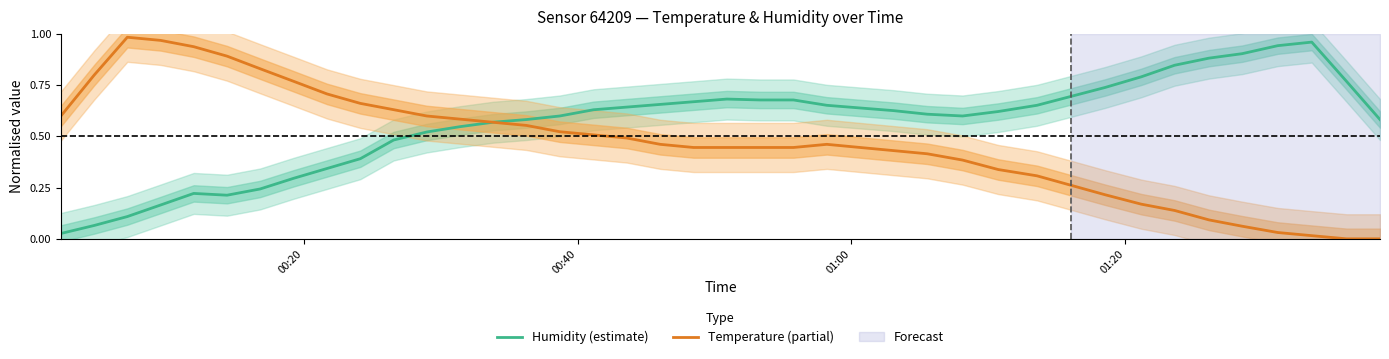

How many series are shown in this chart?

2